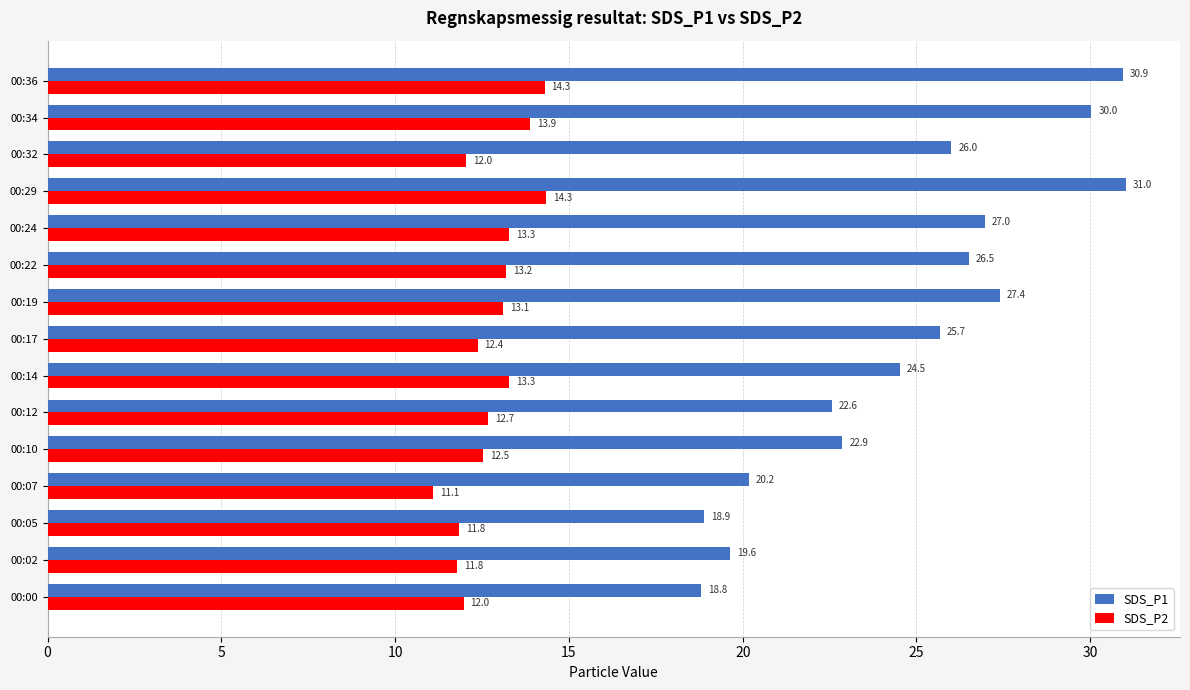

What is the difference between the second highest and minimum values in the SDS_P1 series?

12.1